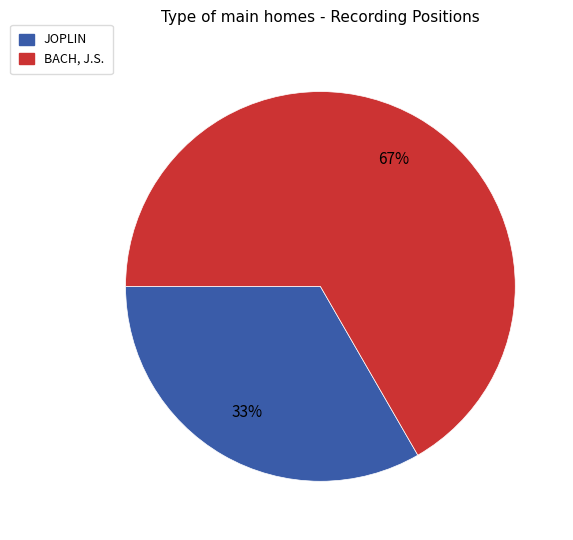

Is it true that BACH, J.S. is 55% of the pie?

False